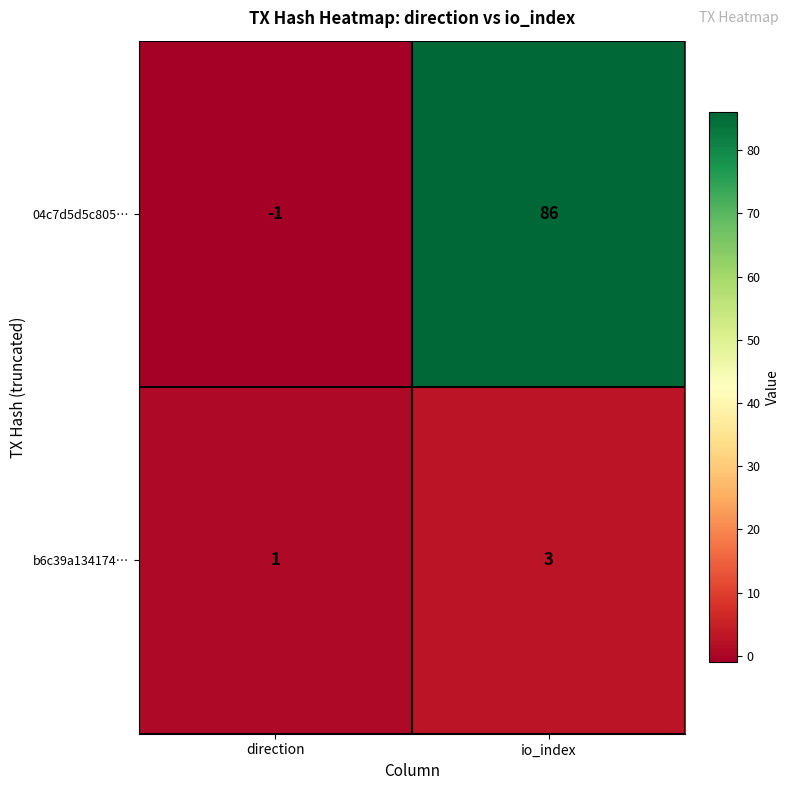

Read the b6c39a134174… value at io_index.

3